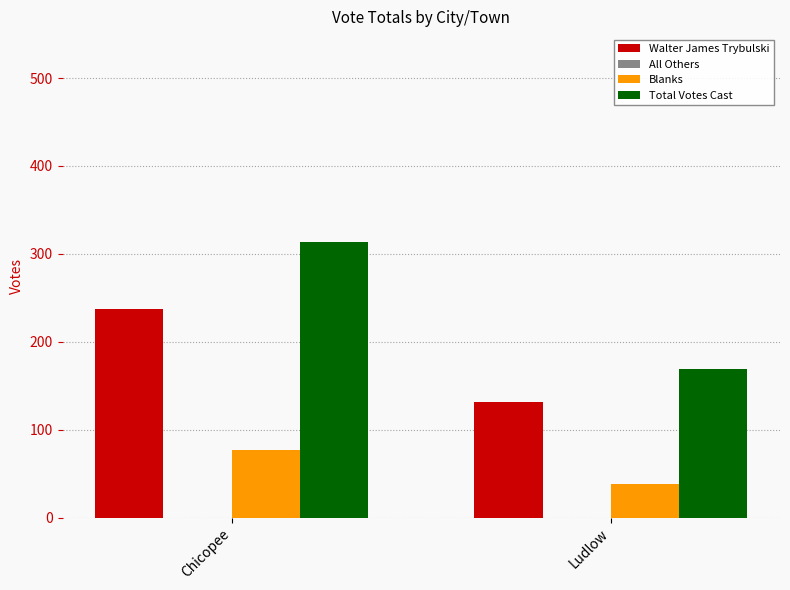

At which category is the sum across all series the highest?

Chicopee